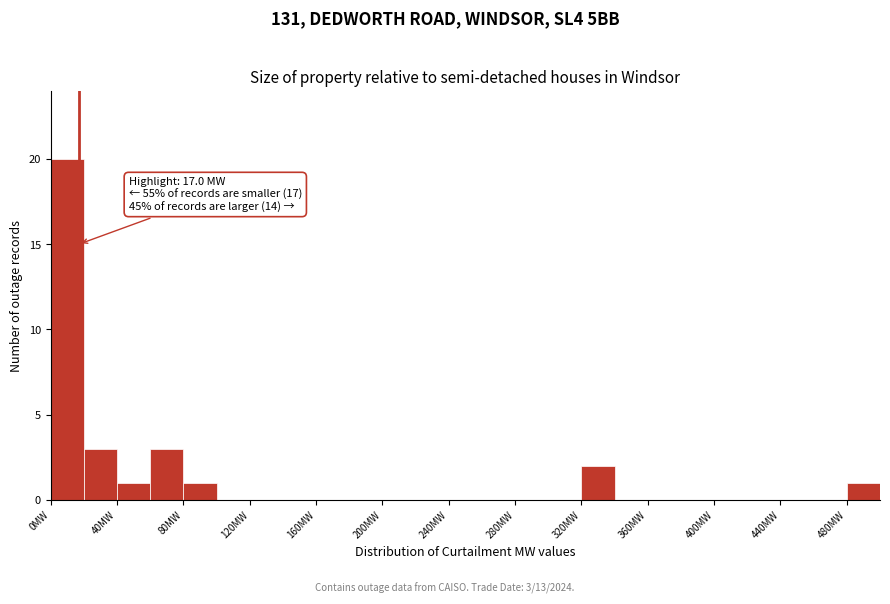

Over which range of the x-axis is the bar tallest?

0 to 20